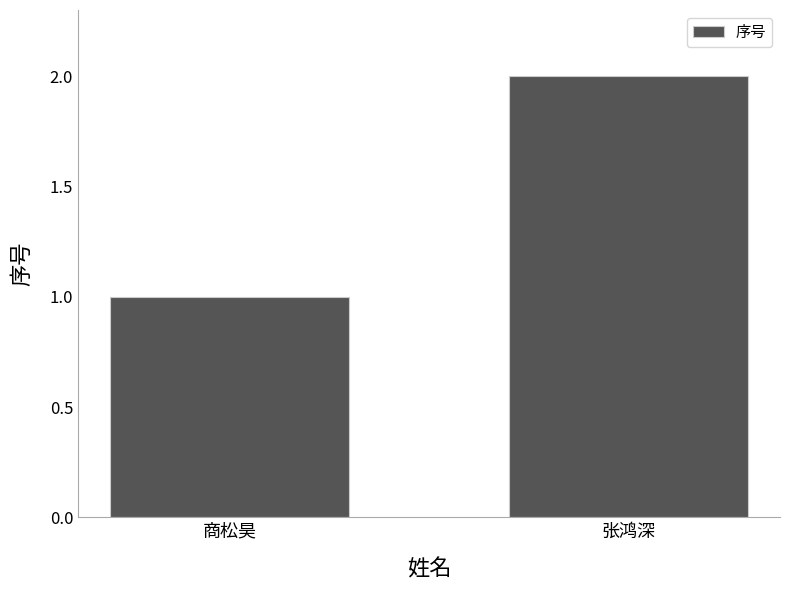

Approximately how many times larger is the value at 商松昊 compared to 张鸿深?

0.5